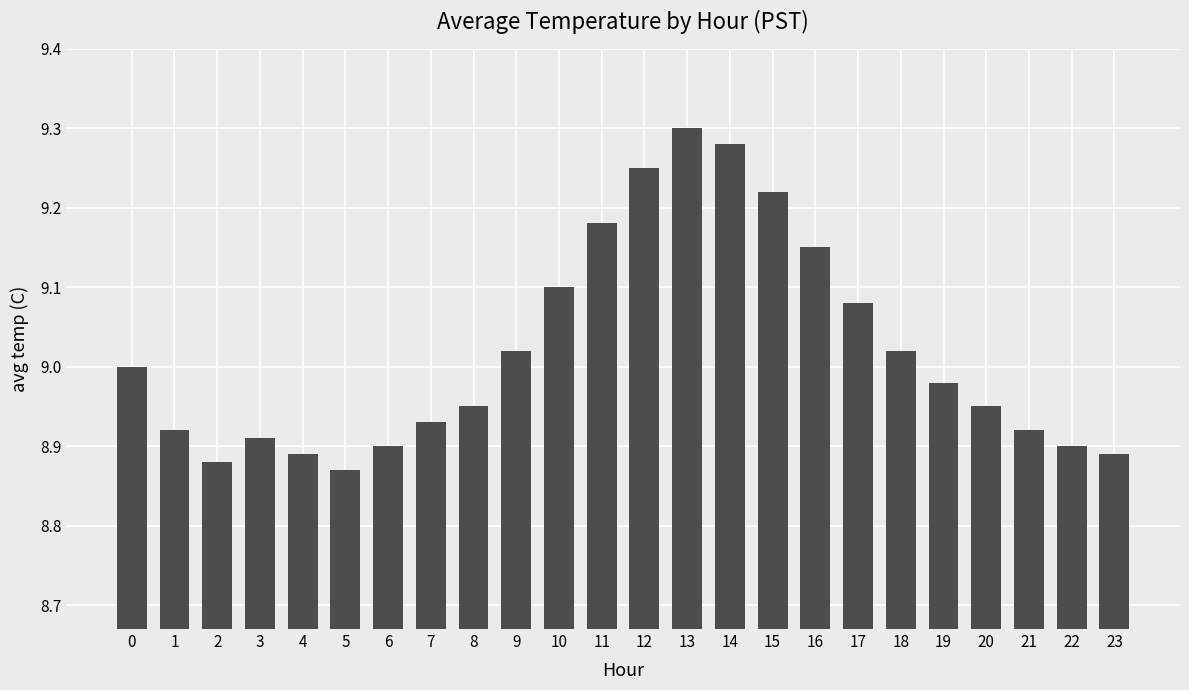

Which label corresponds to the smallest value in the chart?

5